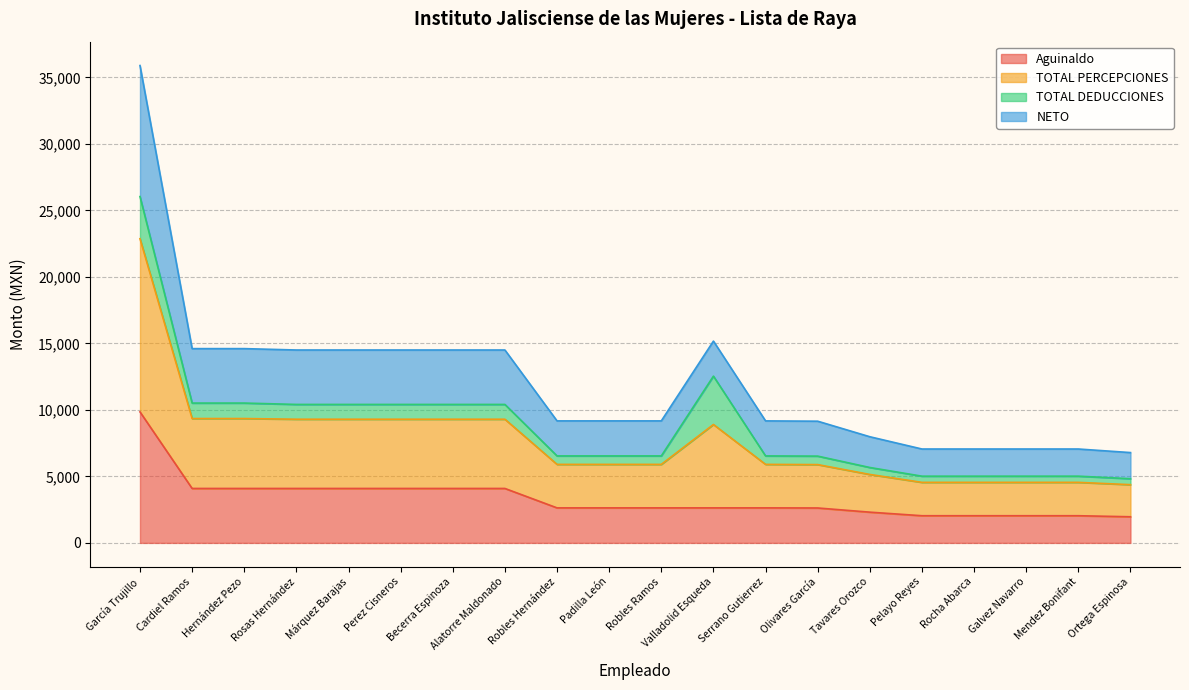

The NETO series shows 13536.5 at Becerra Espinoza. True or false?

False